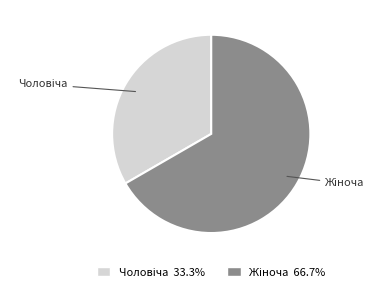

Is there any slice that represents more than half of the pie?

Yes